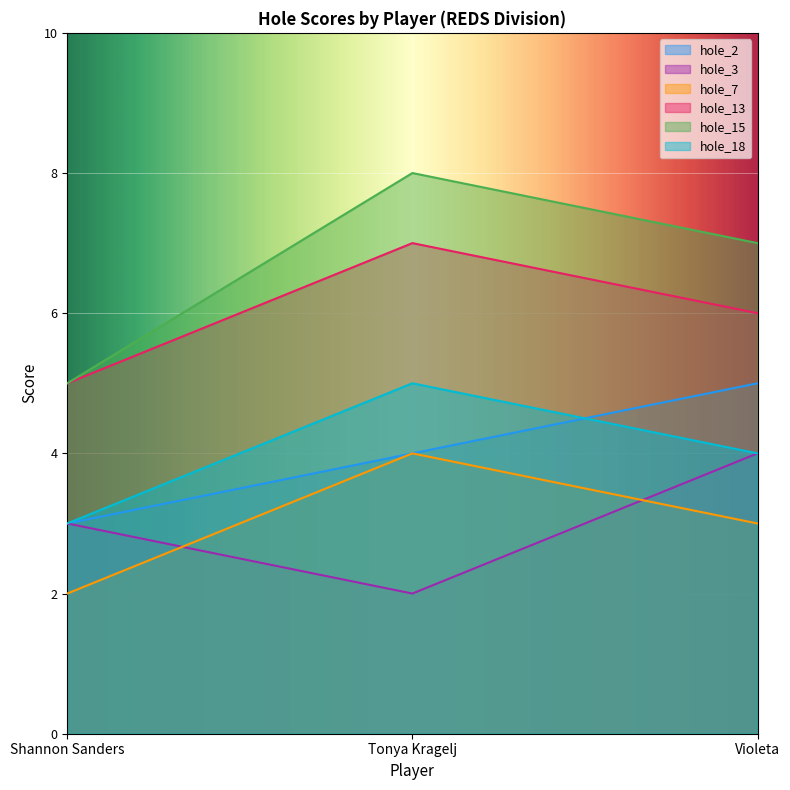

What value does the hole_7 series have at Tonya Kragelj?

4